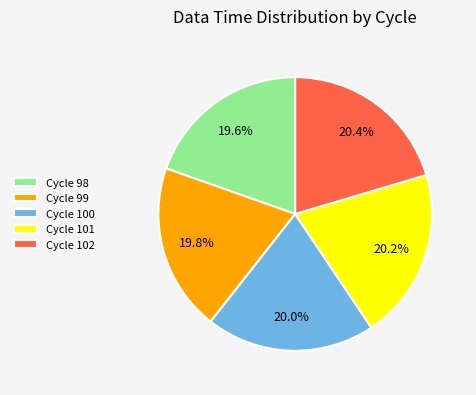

Combined, do Cycle 100 and Cycle 102 account for over 50%?

No